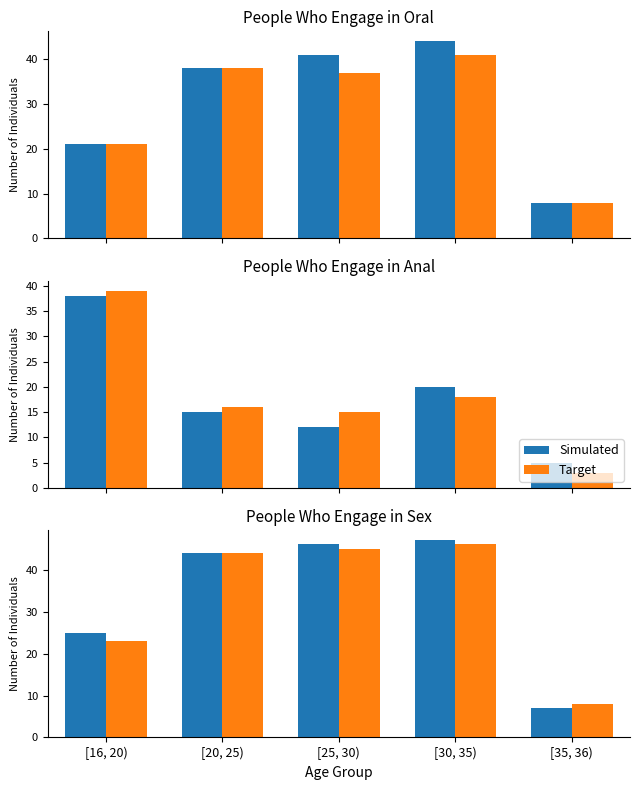

Rank the series at [35, 36) from highest to lowest value.

Target, Simulated